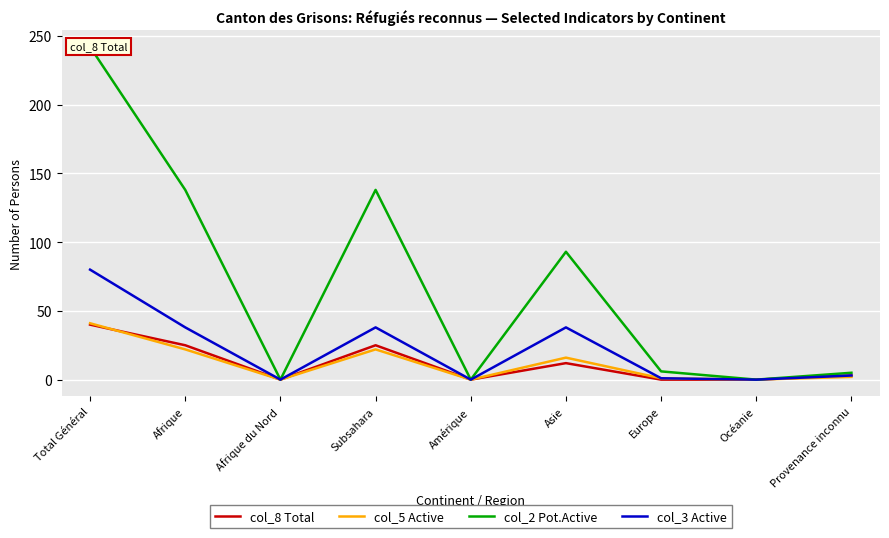

True or false: col_3 Active and col_5 Active intersect in this chart.

False